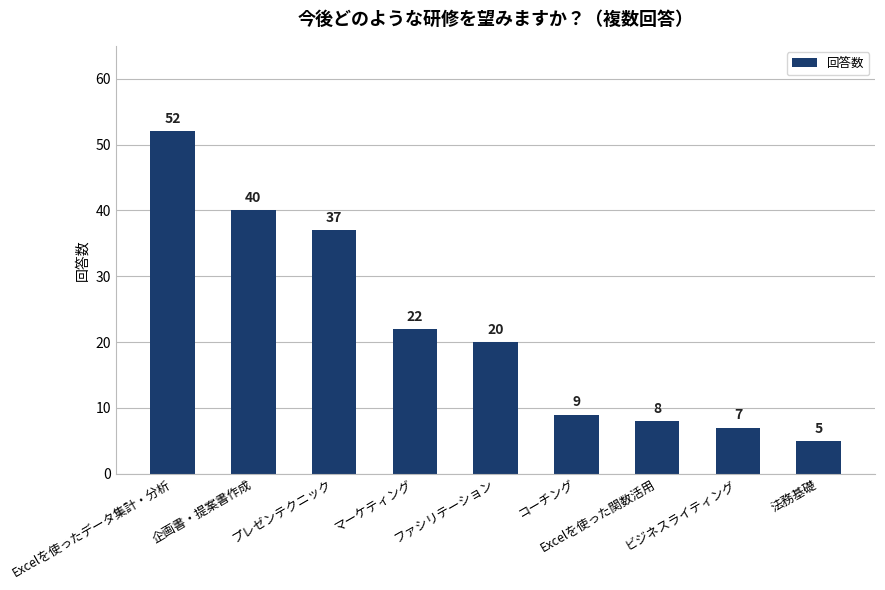

Where does the data first go above 20?

Excelを使ったデータ集計・分析